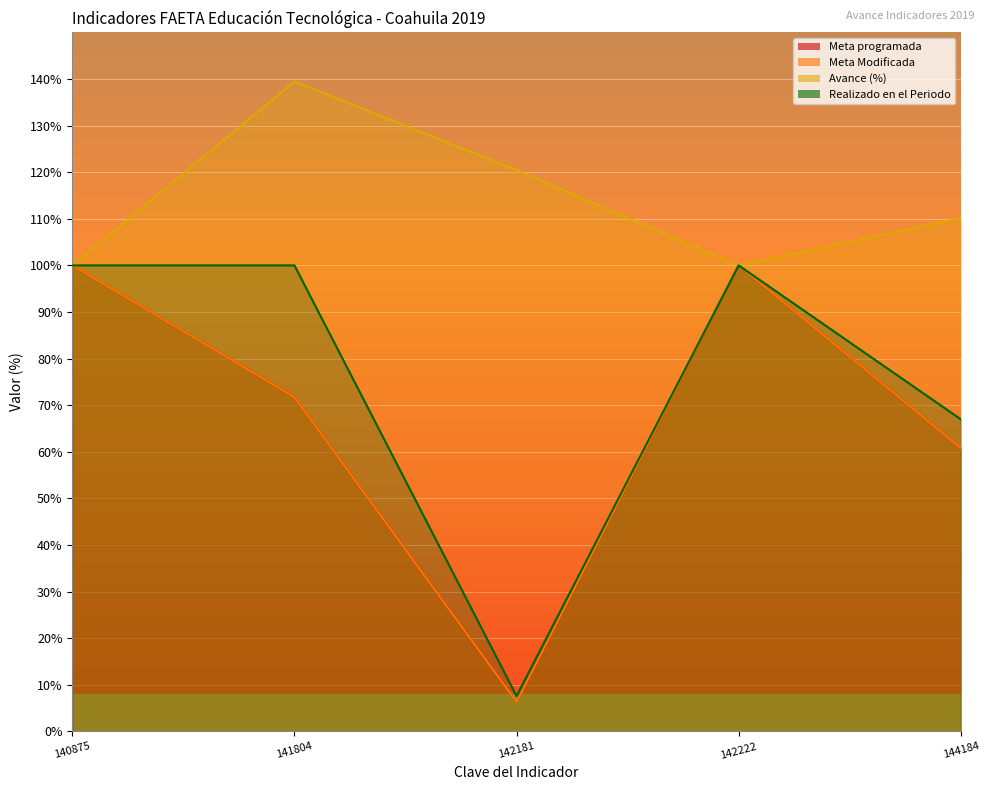

Does the chart display data point markers on the line(s)?

No